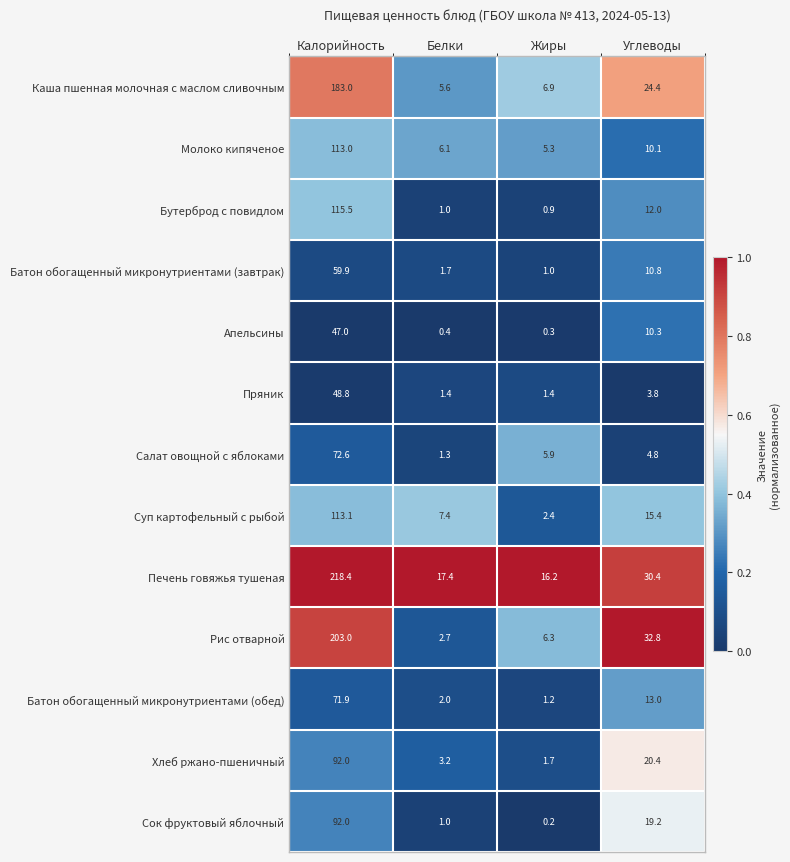

Count the number of categories in the chart.

4